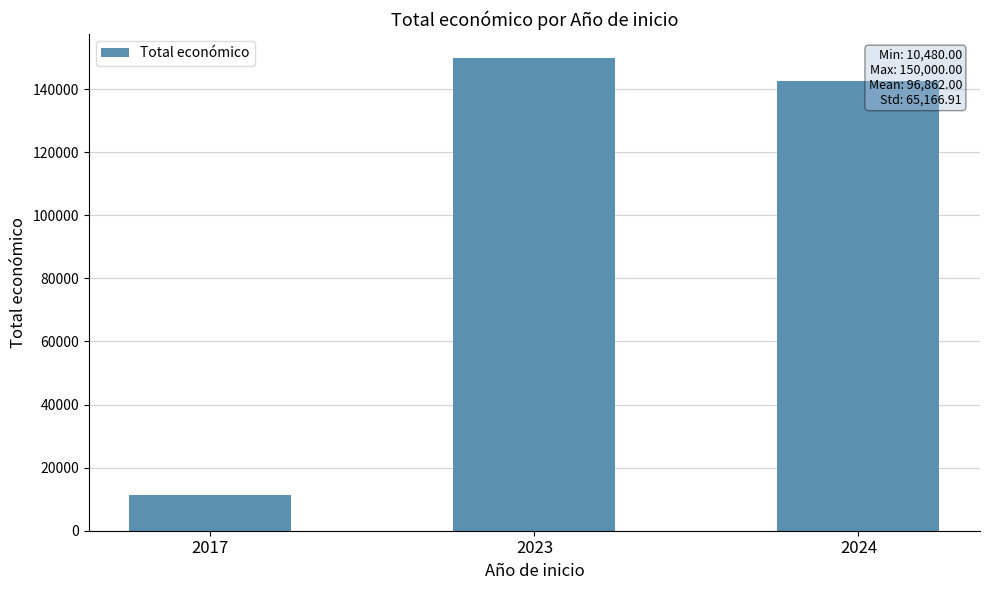

Reading left to right, list all the values displayed in this chart.

2017=11370.5	2023=150000.0	2024=142500.0